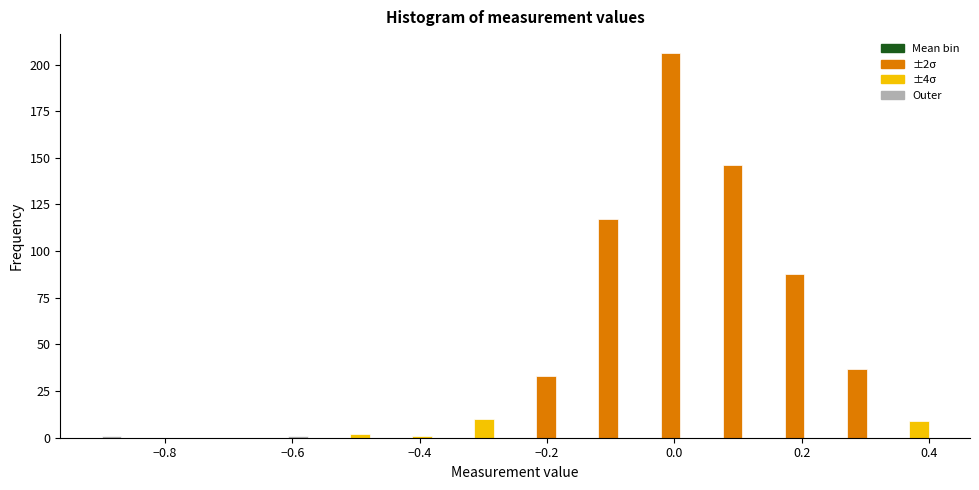

Around what value on the x-axis is the tallest bar? Give the approximate position of its centre, as read against the axis.

0.00